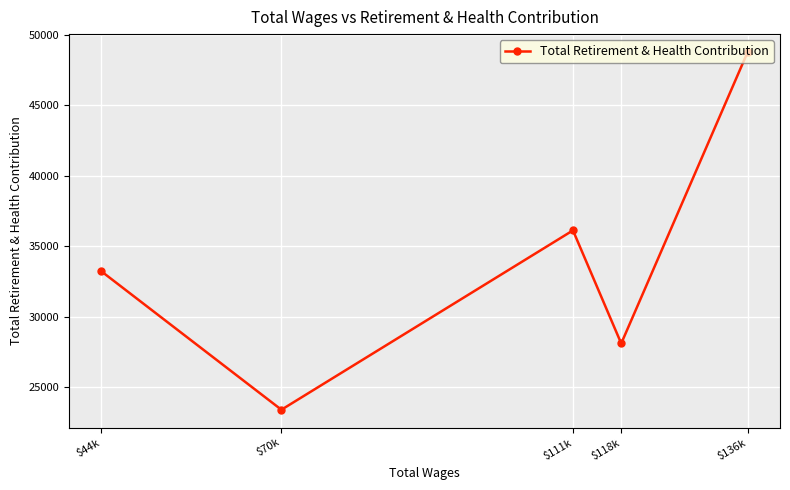

What is the difference between the maximum and minimum values?

25401